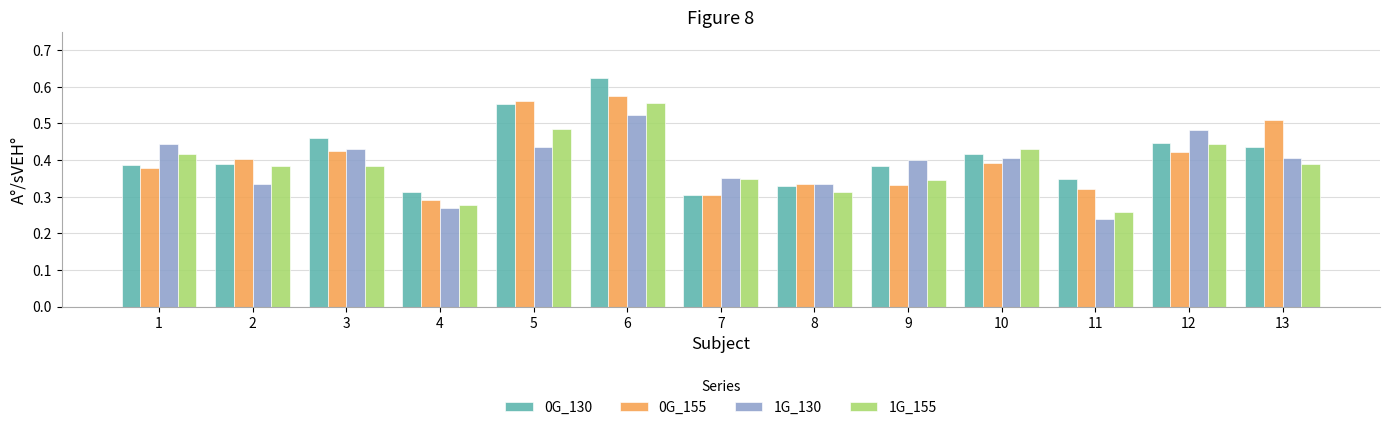

What are all the series names shown in the legend?

0G_130, 0G_155, 1G_130, 1G_155